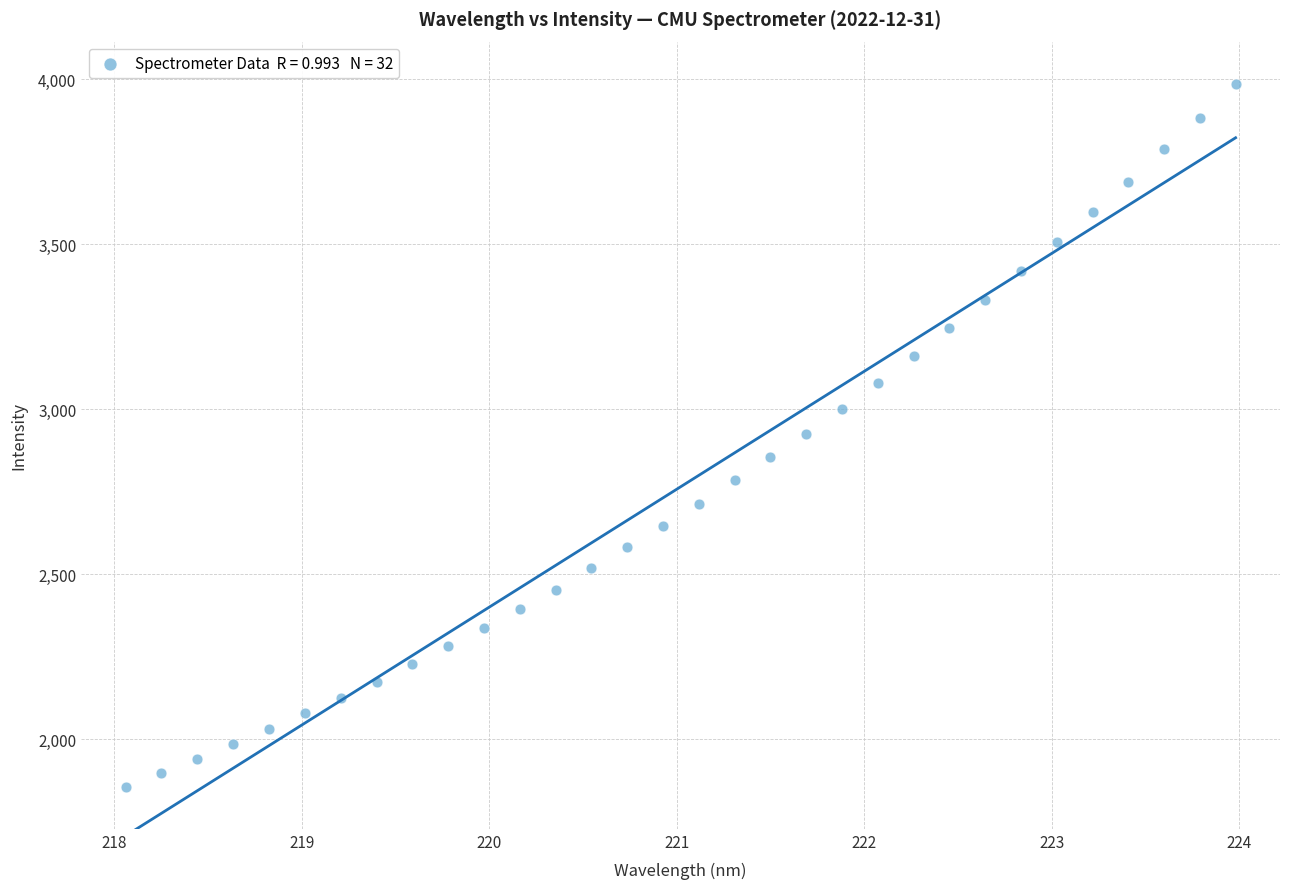

What is the range of X values (max minus min)?

5.9